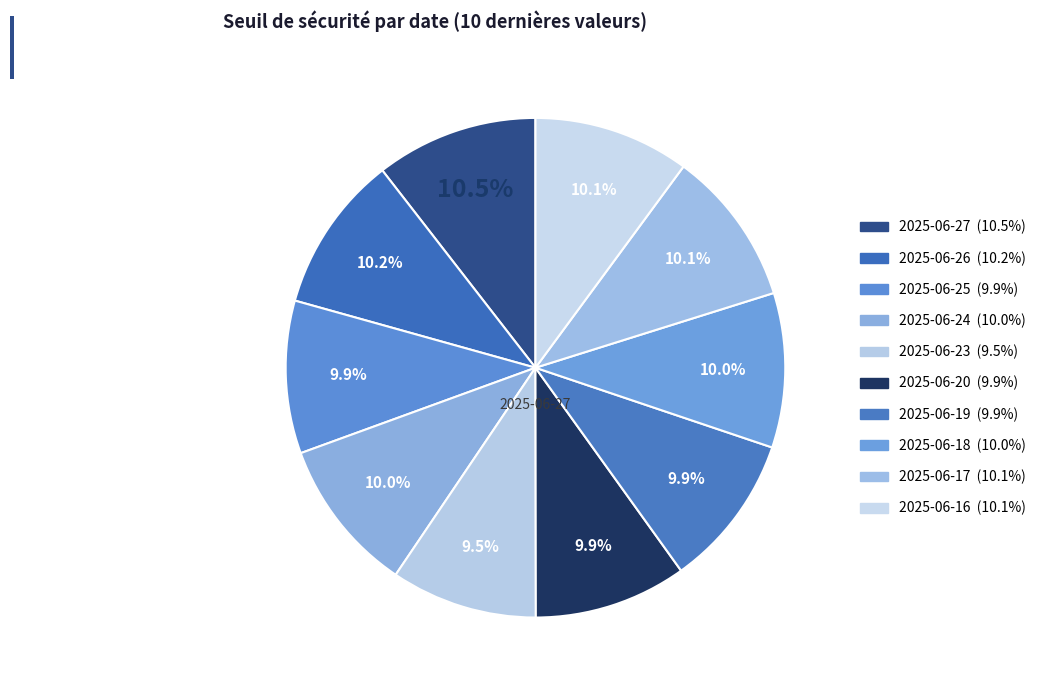

How many segments does this pie chart have?

10